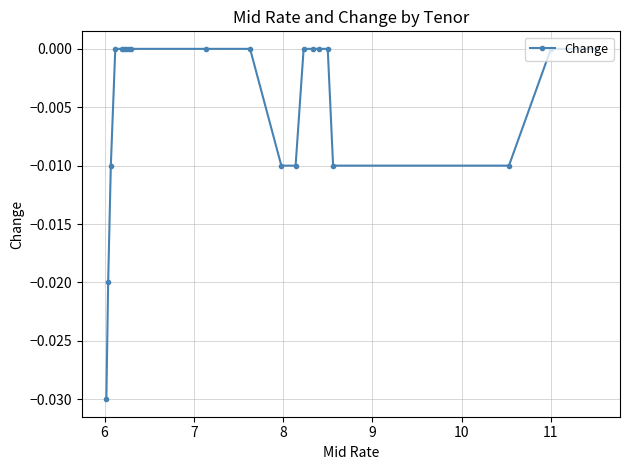

Count the number of data series in this chart.

1